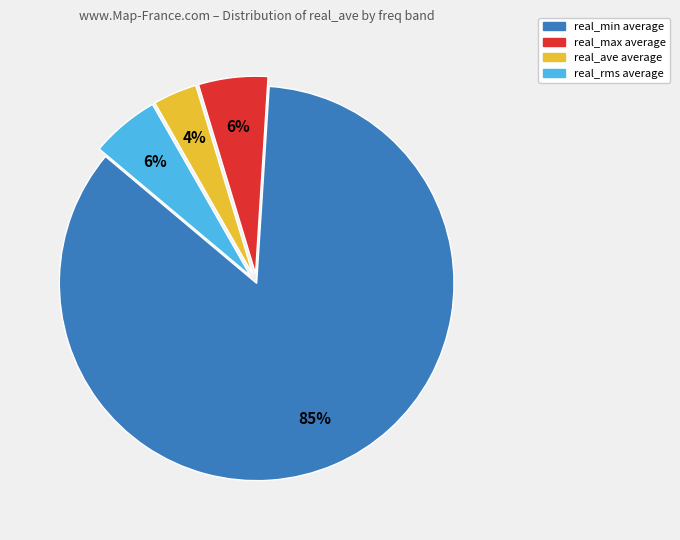

True or false: real_min accounts for 71% of the total.

False